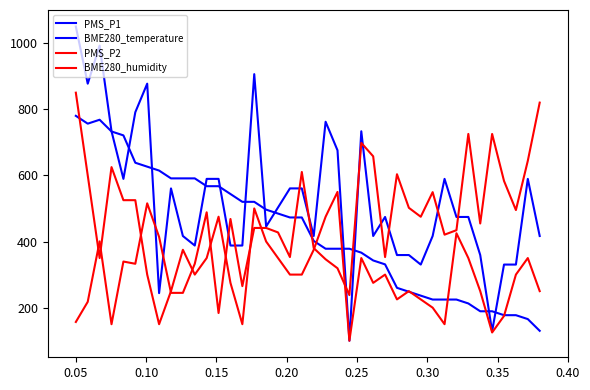

True or false: PMS_P1 and PMS_P2 cross at least once.

False